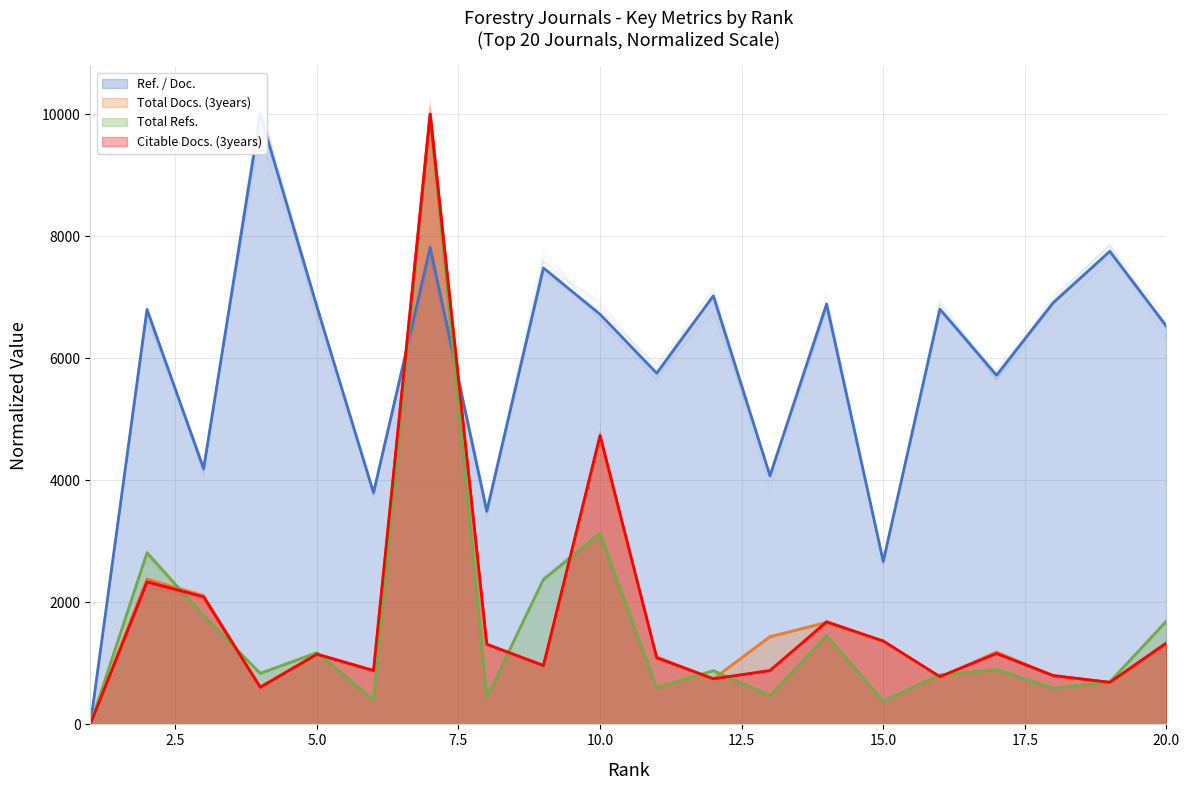

Which has a higher value, 9 or 18?

9